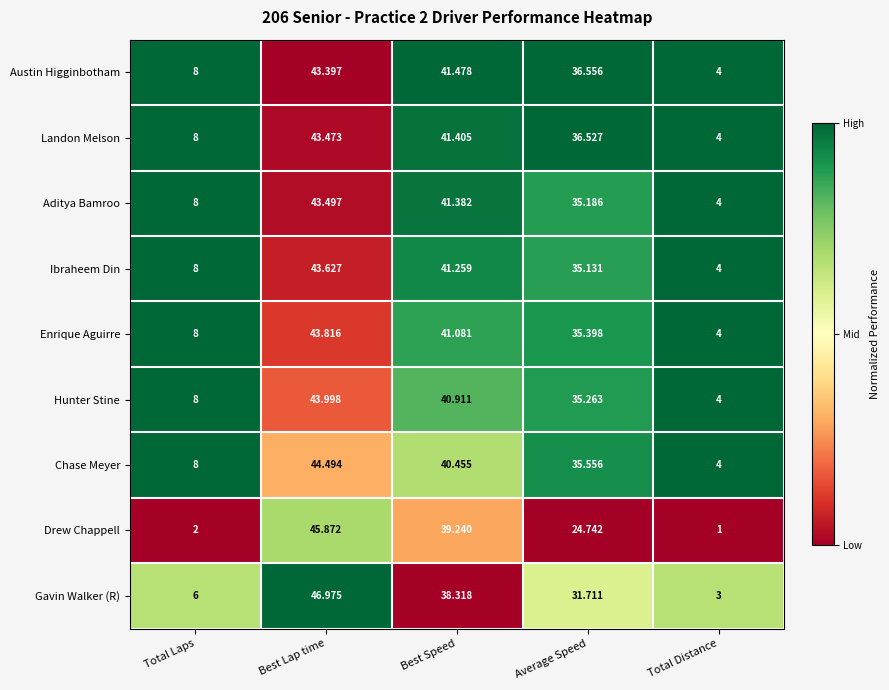

Which category has the lowest value in the Gavin Walker (R) series?

Total Distance